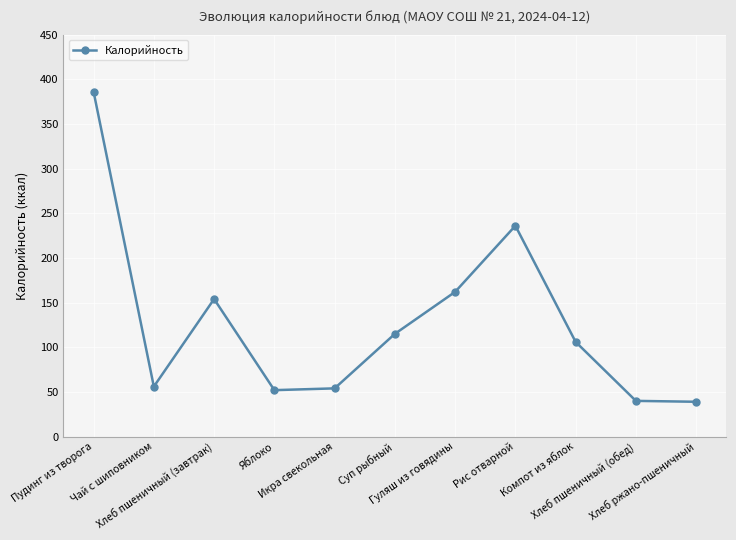

Where is the first local minimum?

Чай с шиповником